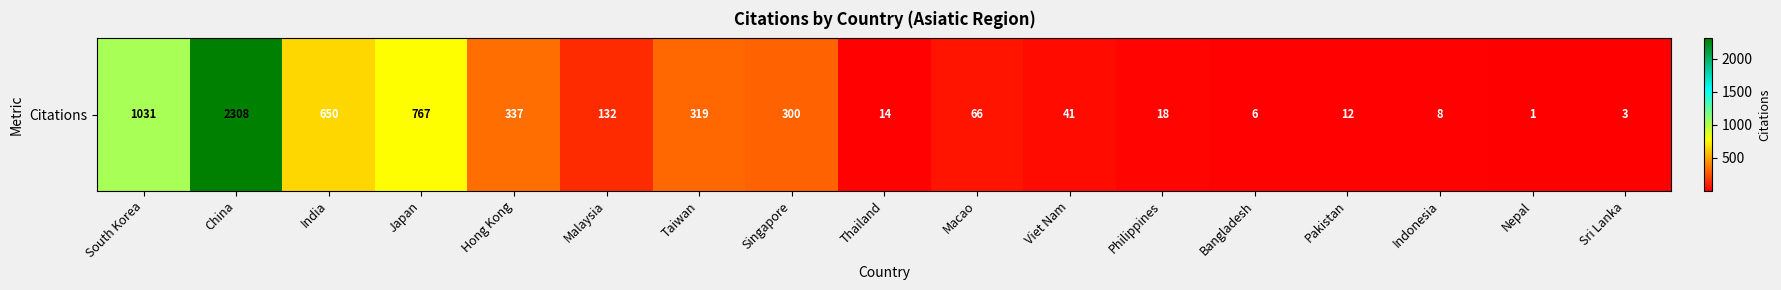

Read the value at Viet Nam, to the nearest 50.

50